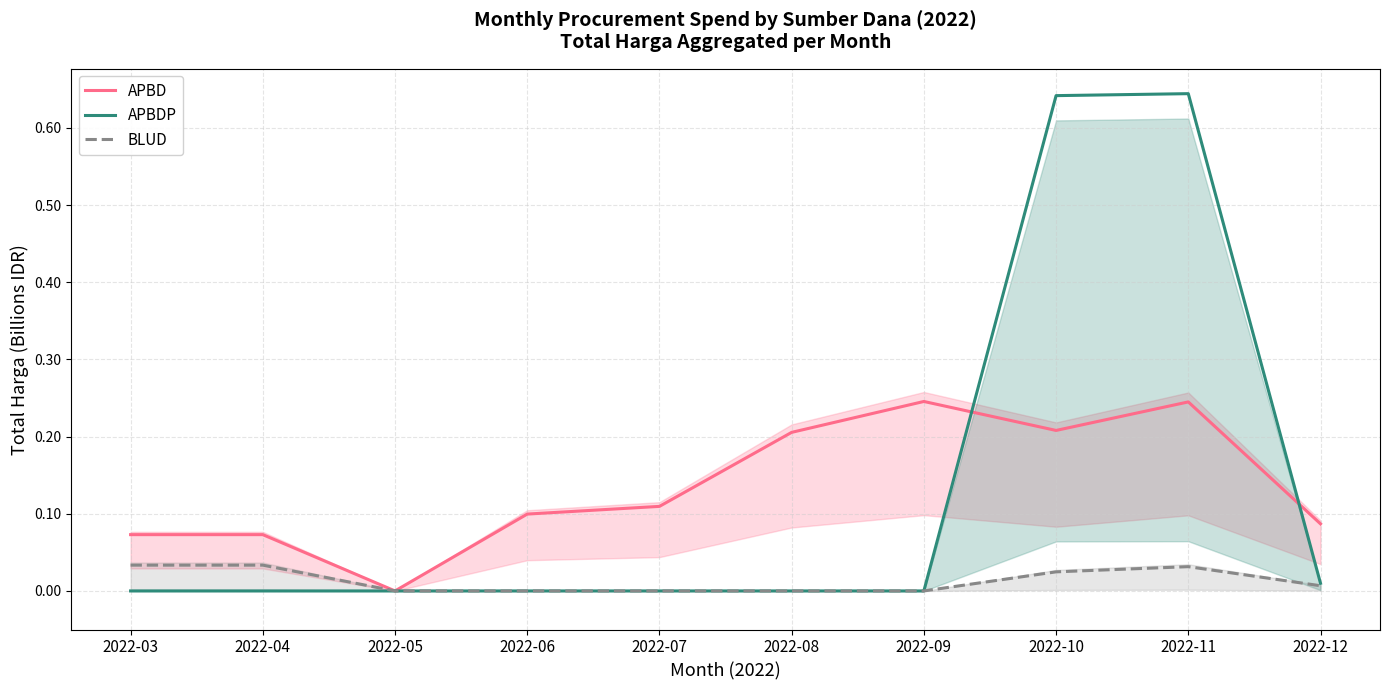

What is the total value across all series at 2022-10?

0.9